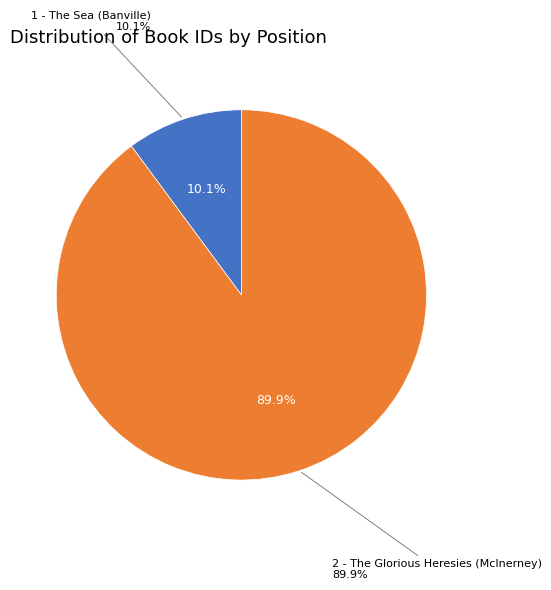

Does any single category account for the majority?

Yes